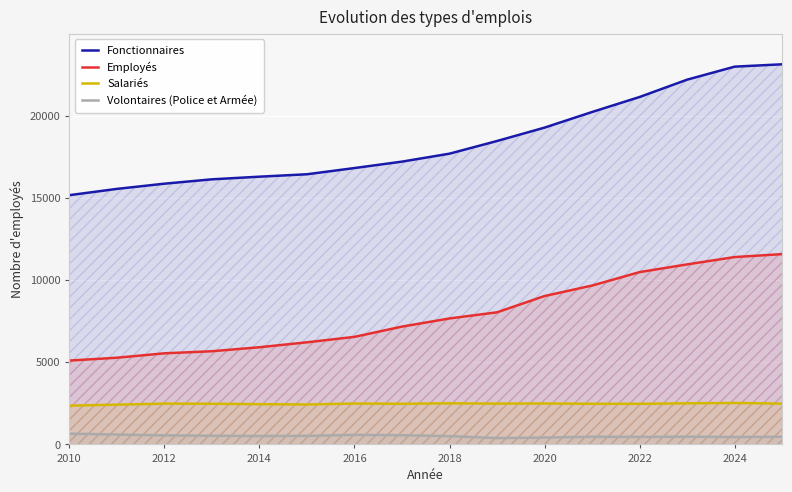

What is the highest value of the Salariés series?

2522